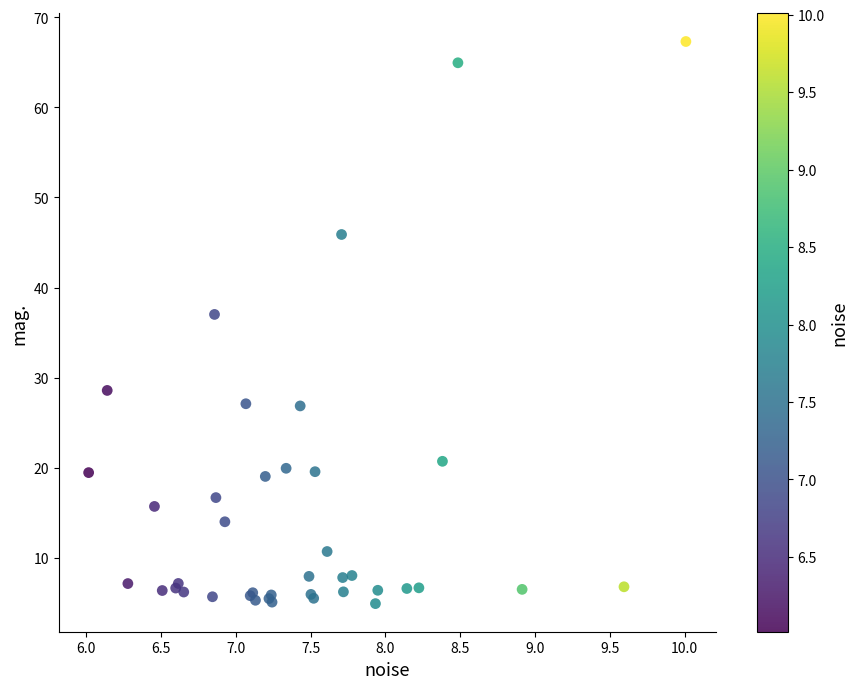

What Y value in the scatter plot is closest to 36?

37.0